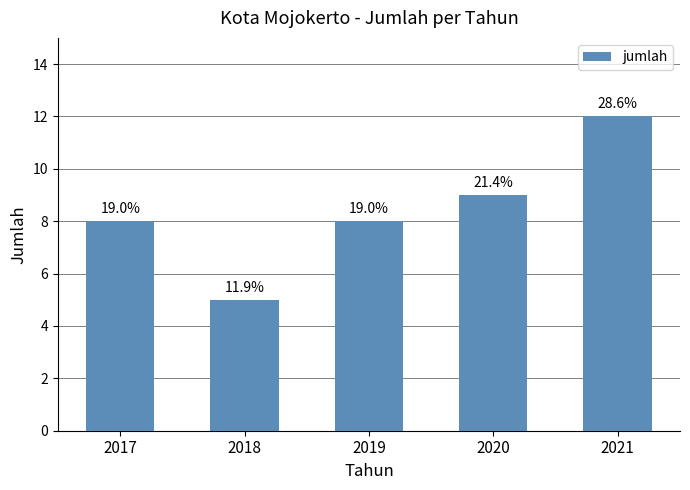

The chart shows a value of 9 at 2020. True or false?

True